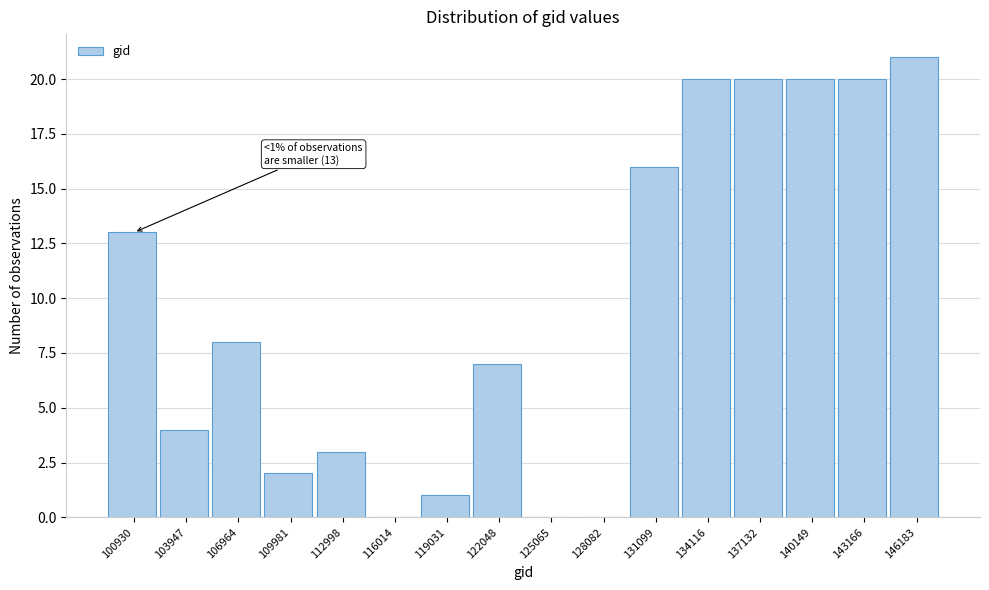

Reading left to right, what are all the values shown in this chart?

100930=13	103947=4	106964=8	109981=2	112998=3	116014=0	119031=1	122048=7	125065=0	128082=0	131099=16	134116=20	137132=20	140149=20	143166=20	146183=21